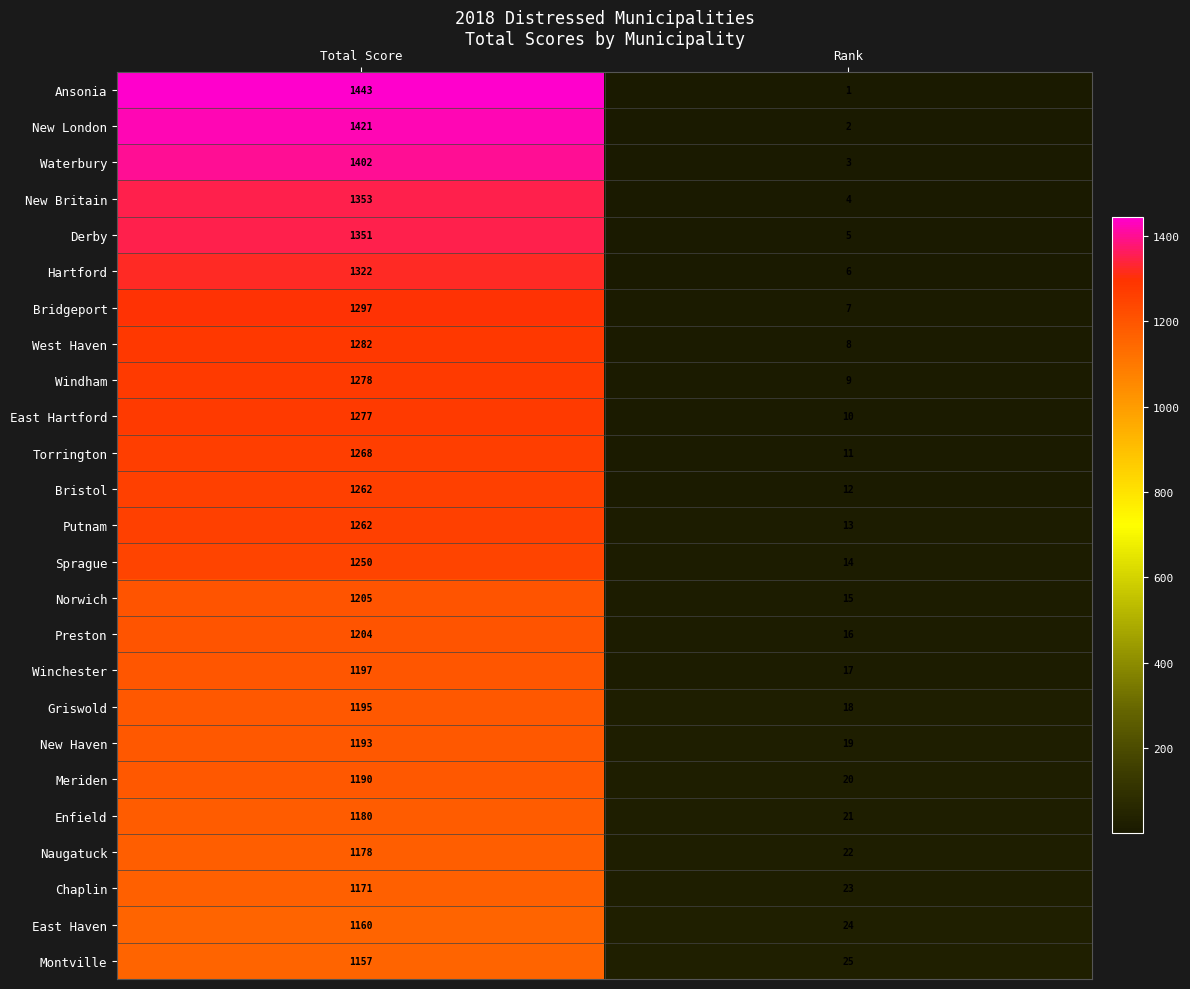

Which series has the largest total across all categories?

Ansonia